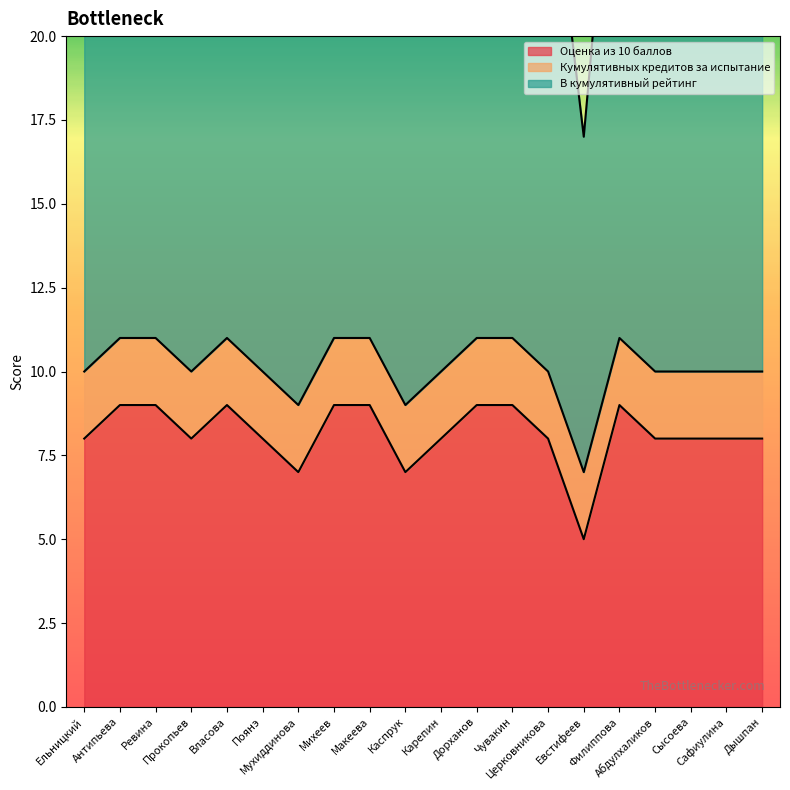

What is the difference between the maximum and minimum values in the Оценка из 10 баллов series?

4